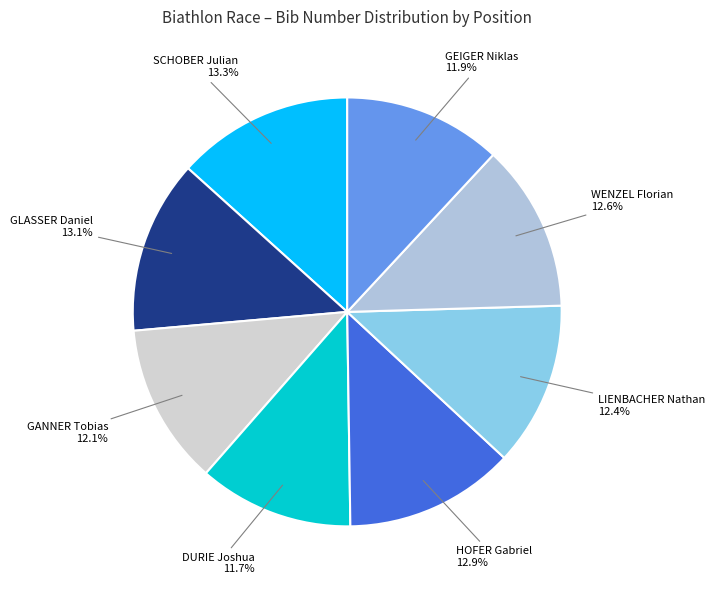

What portion of the pie excludes WENZEL Florian?

87.4%